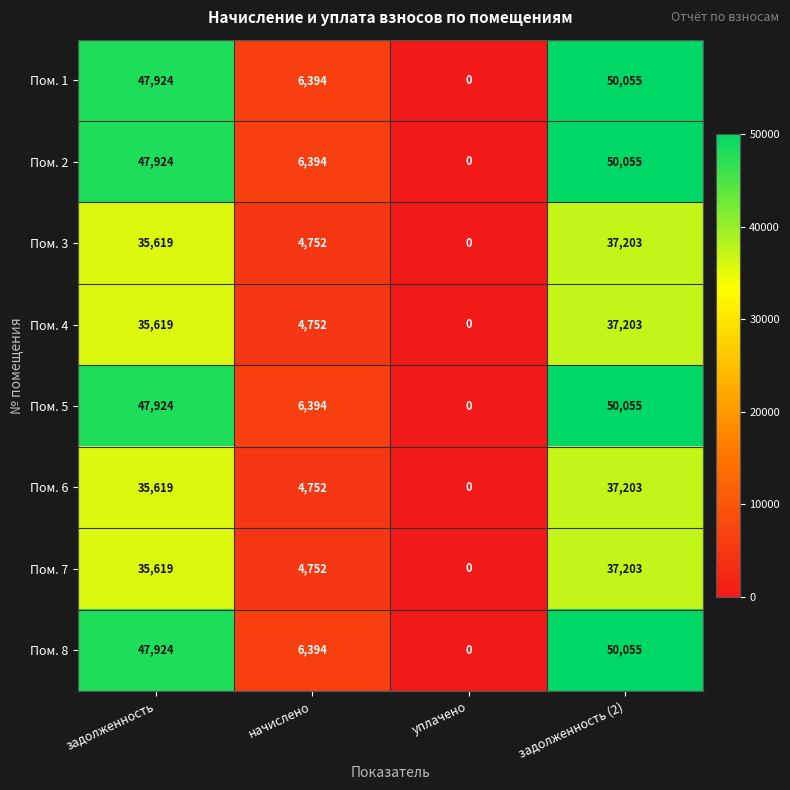

What is the total value across all series at задолженность?

334172